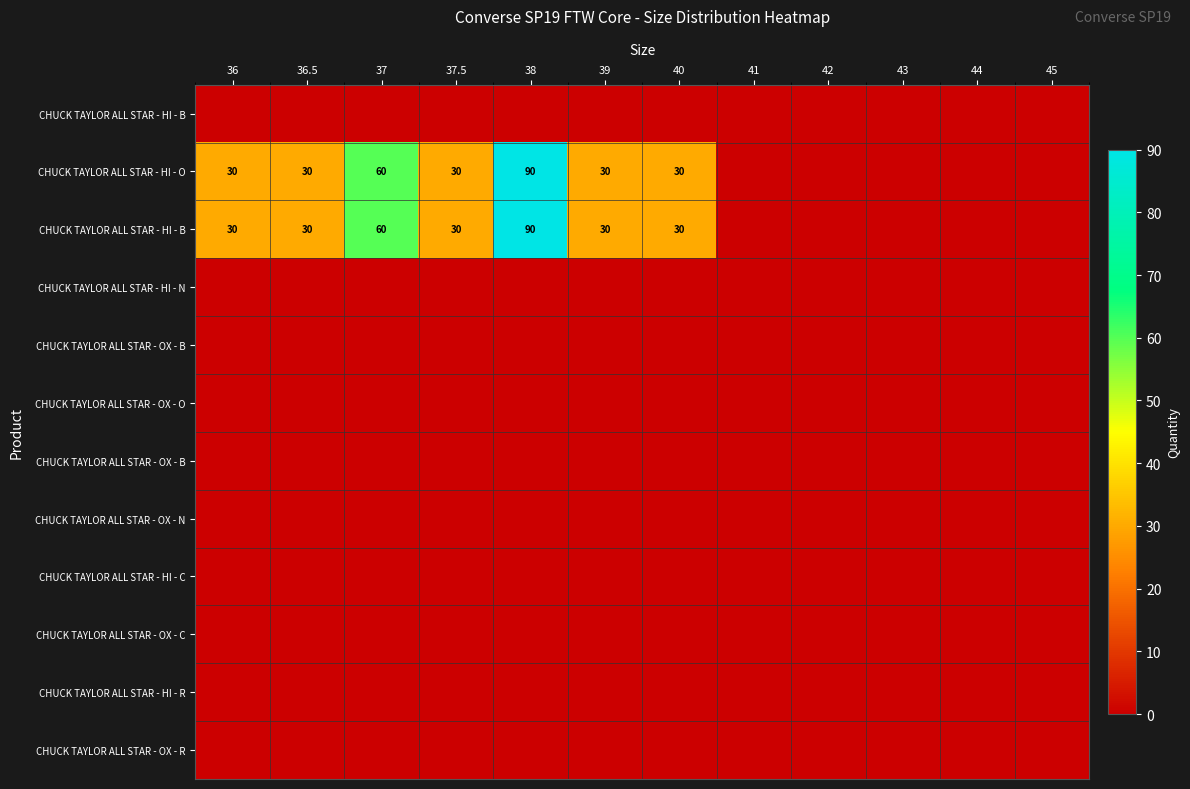

Between 44 and 45, which is larger?

44